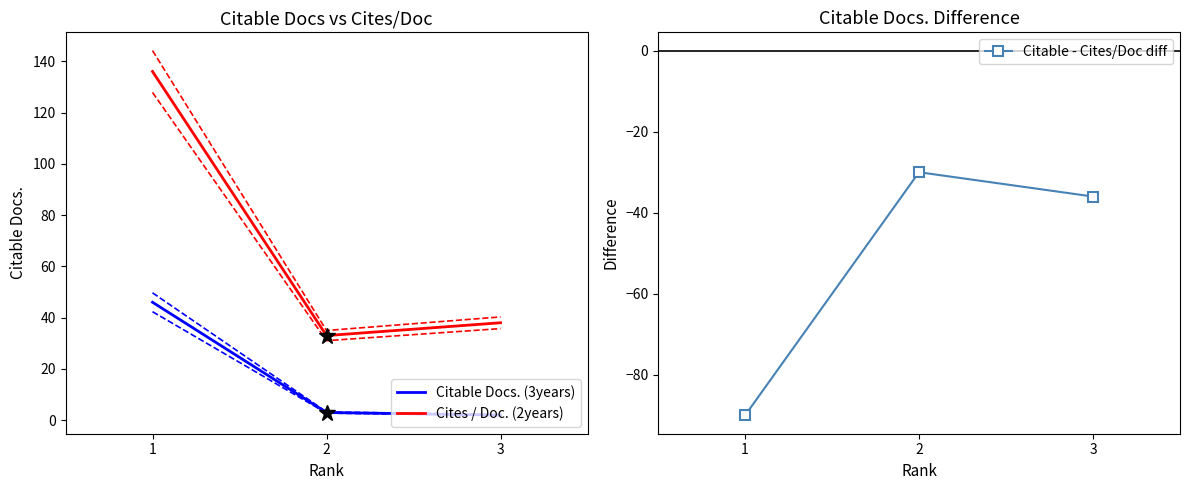

The Cites / Doc. (2years) series shows 38 at 3. True or false?

True